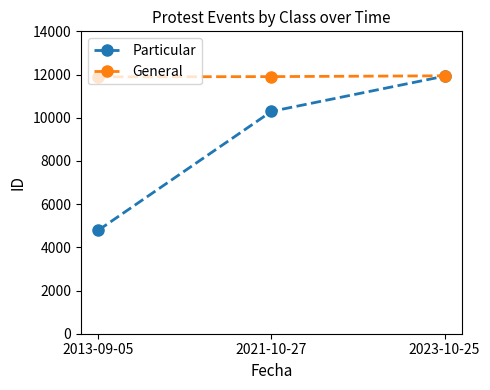

Count the Particular values in the range 4792 to 11925.

3